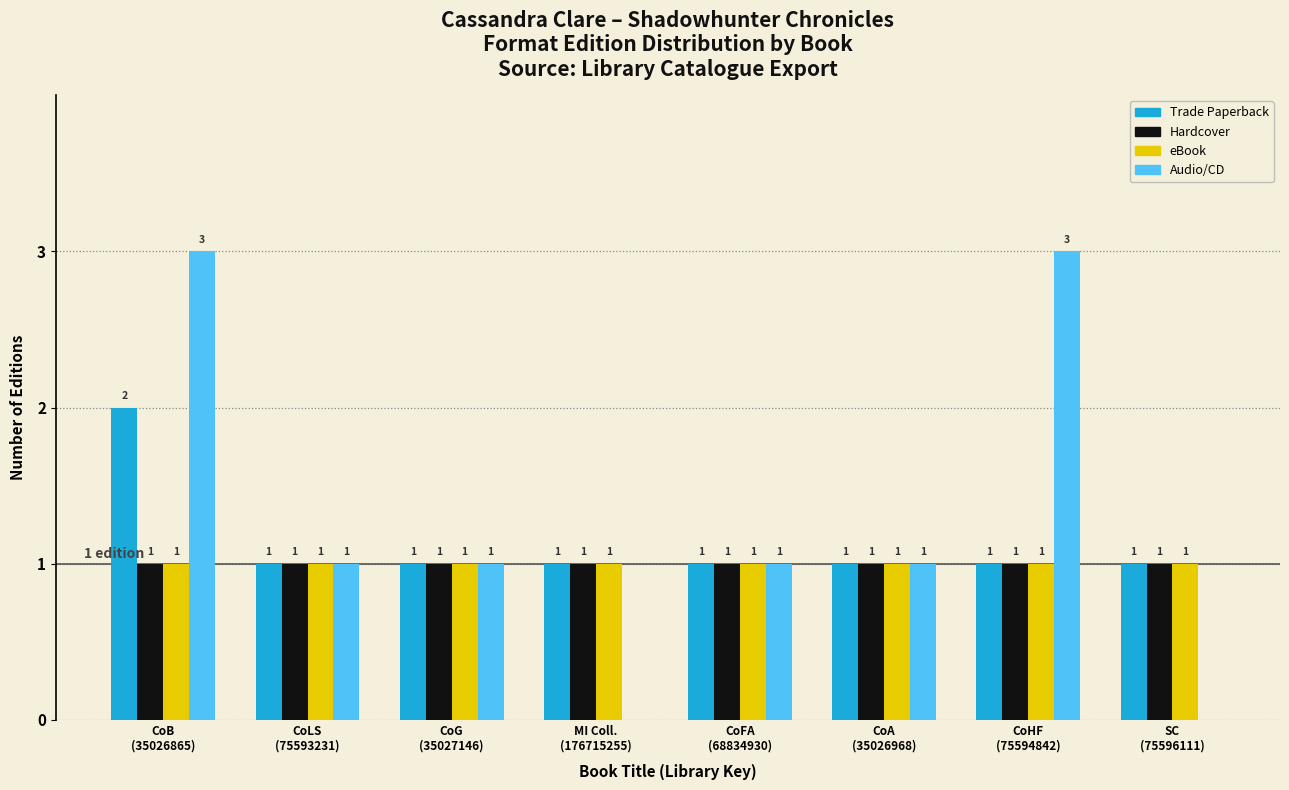

What is the greatest value displayed?

3